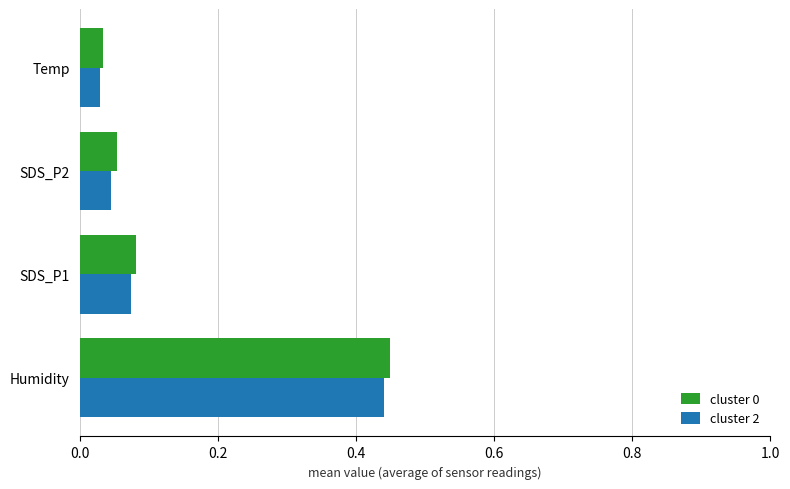

The cluster 0 series shows 0.0 at SDS_P1. True or false?

False